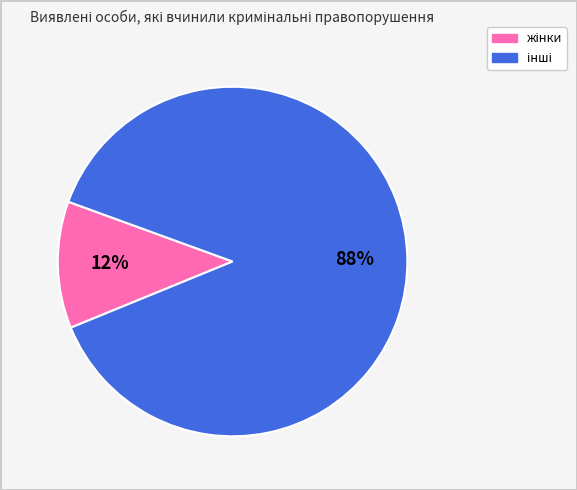

Is there a majority slice in this chart?

Yes